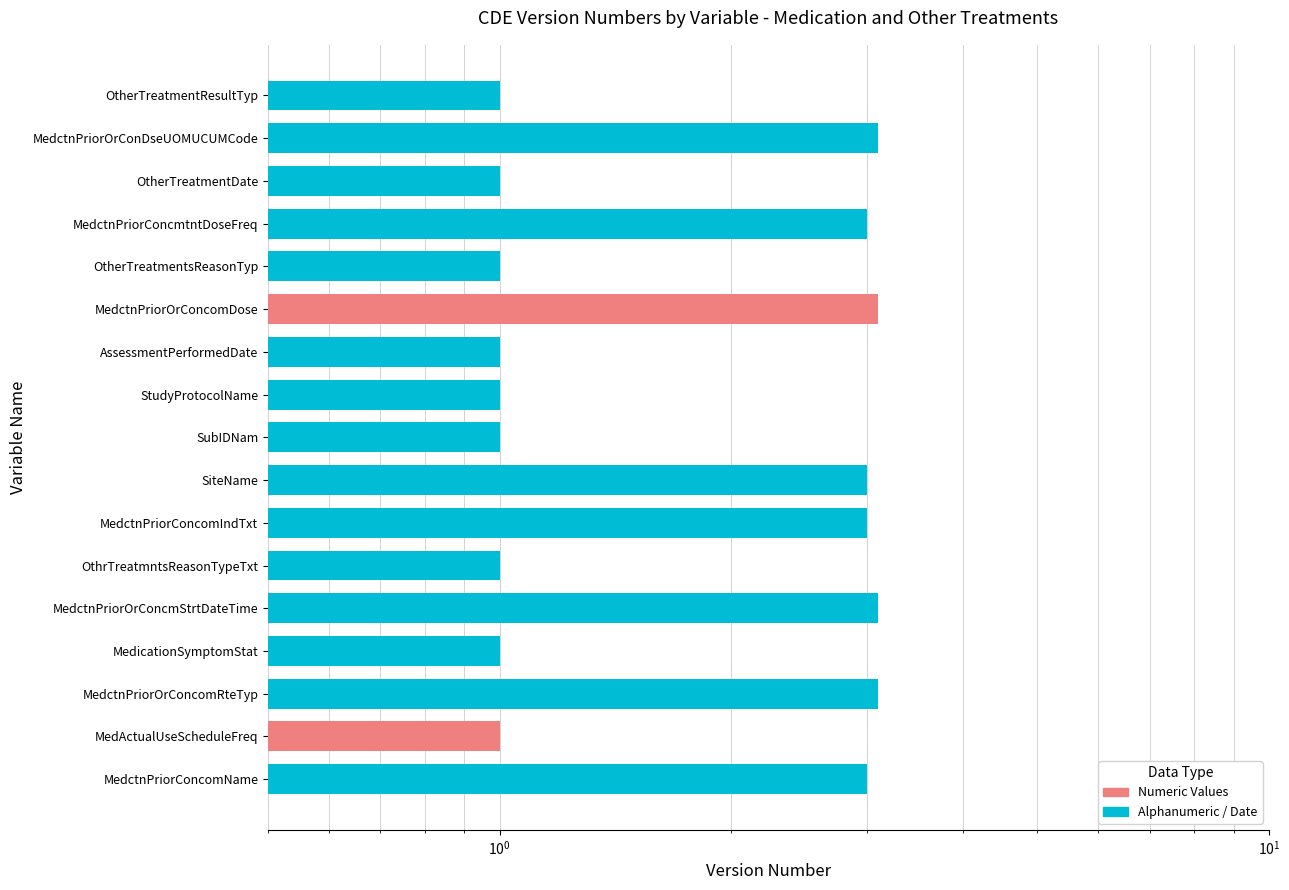

What is the label of the 11th bar from the left?

AssessmentPerformedDate